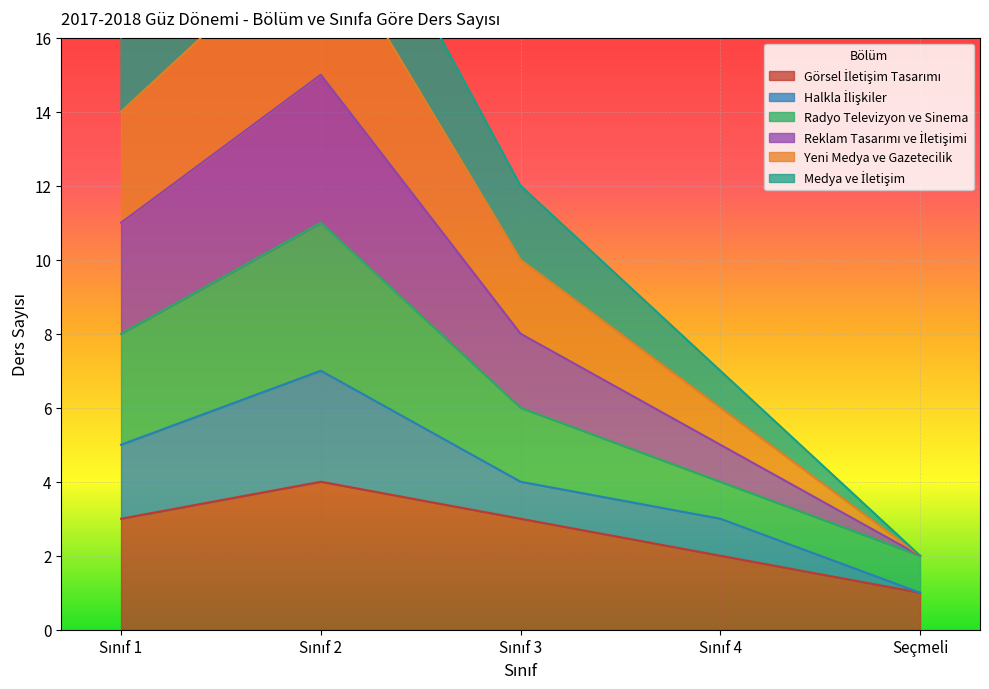

The Yeni Medya ve Gazetecilik series shows 16 at Sınıf 1. True or false?

True